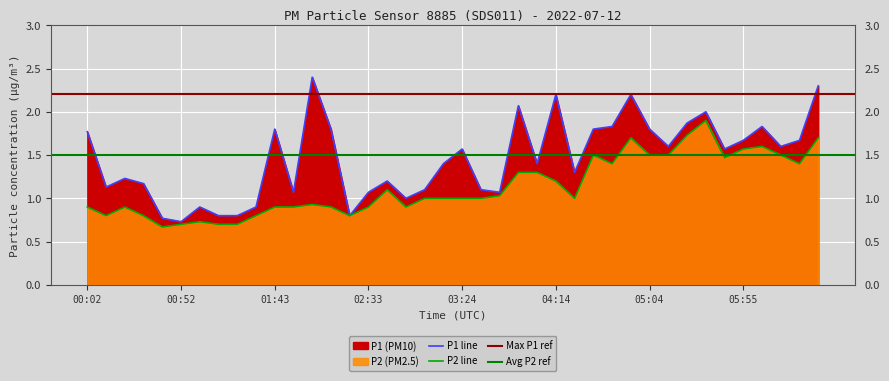

True or false: P2 and P1 cross at least once.

False